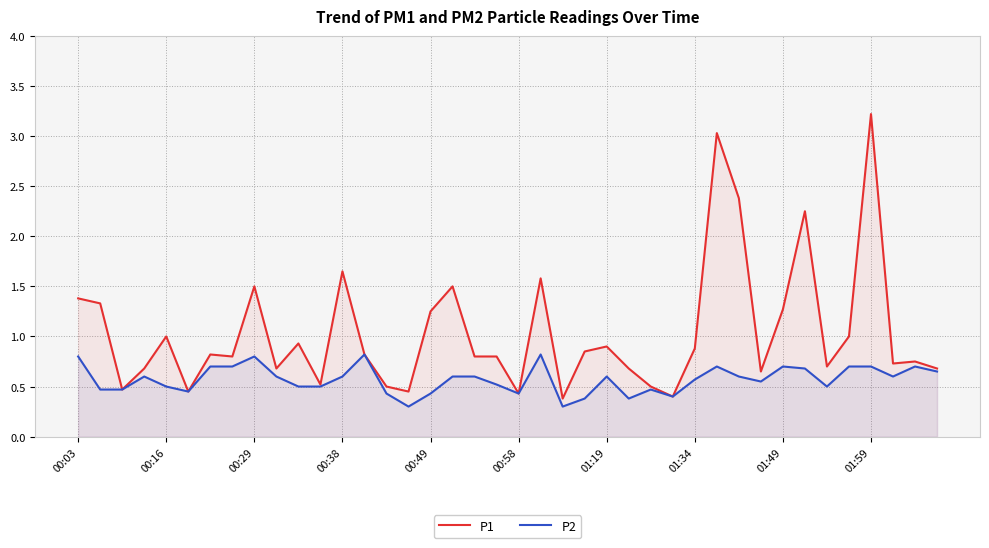

True or false: P1 and P2 cross at least once.

False